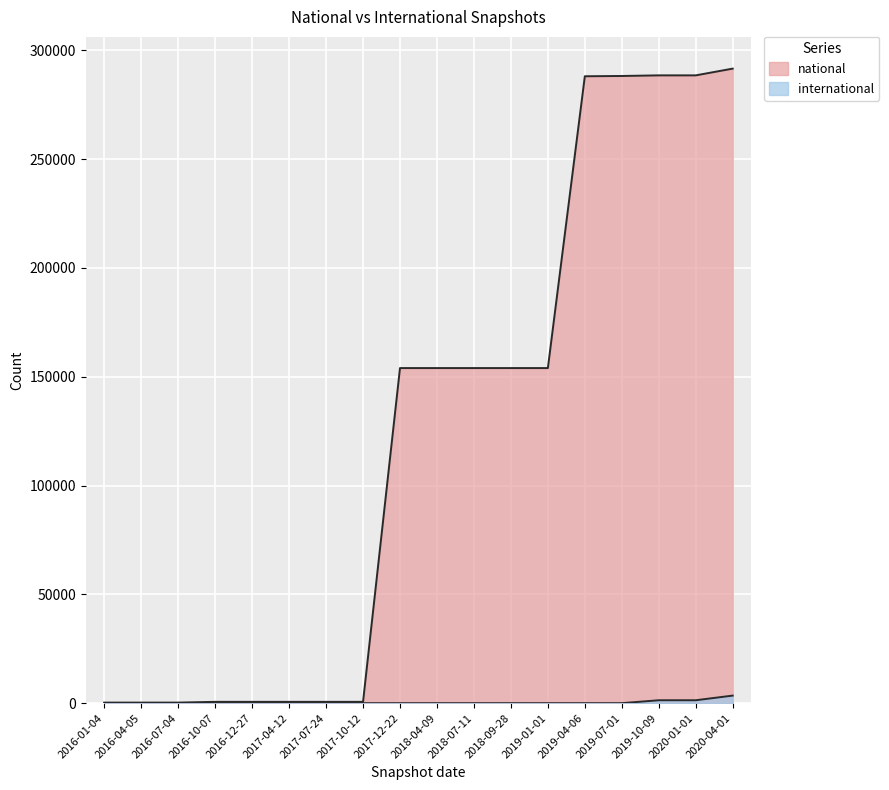

Reading left to right, transcribe all the data shown in this chart.

national: 268	268	268	613	613	613	613	613	154006	154006	154006	154006	154006	288118	288250	288534	288534	291632
international: 0	0	0	0	0	0	0	0	0	0	0	0	0	0	0	1341	1341	3481